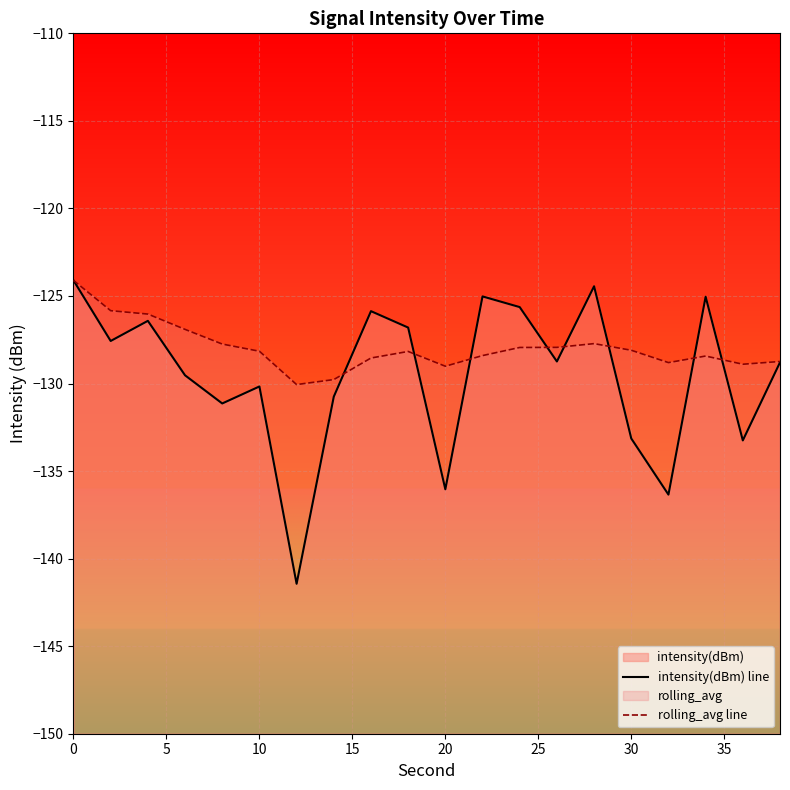

In rolling_avg line, how many points are higher than both neighbors (excluding endpoints)?

3